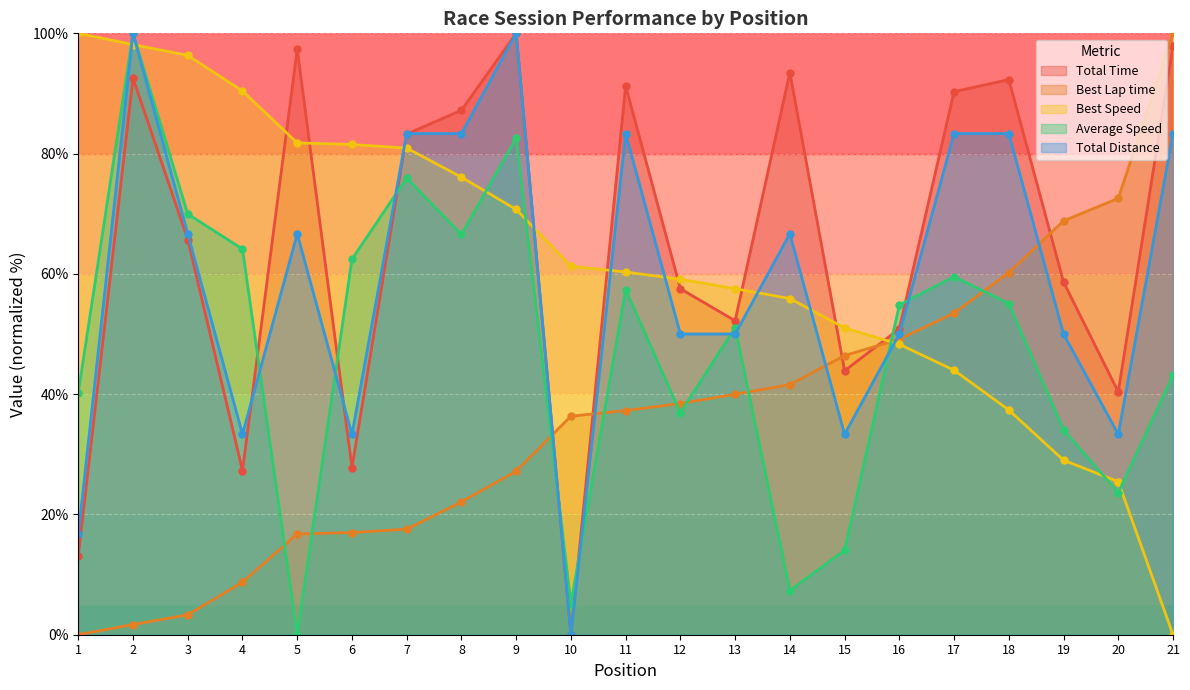

The value of Best Speed at 18 is 8.1. True or false?

False